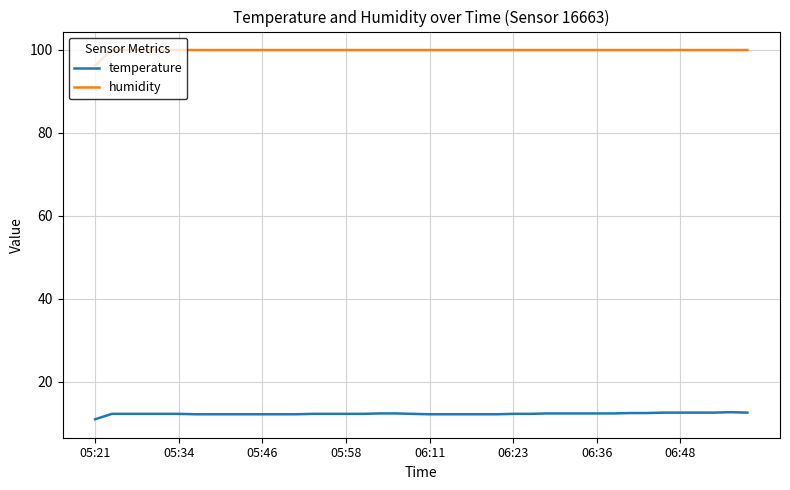

What is the highest value of the humidity series?

99.9